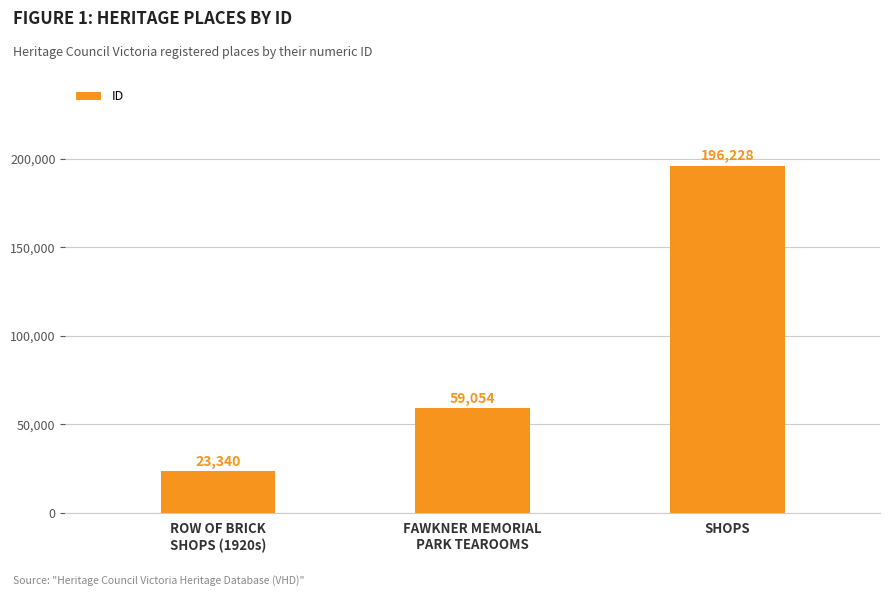

What position from the right is SHOPS?

1